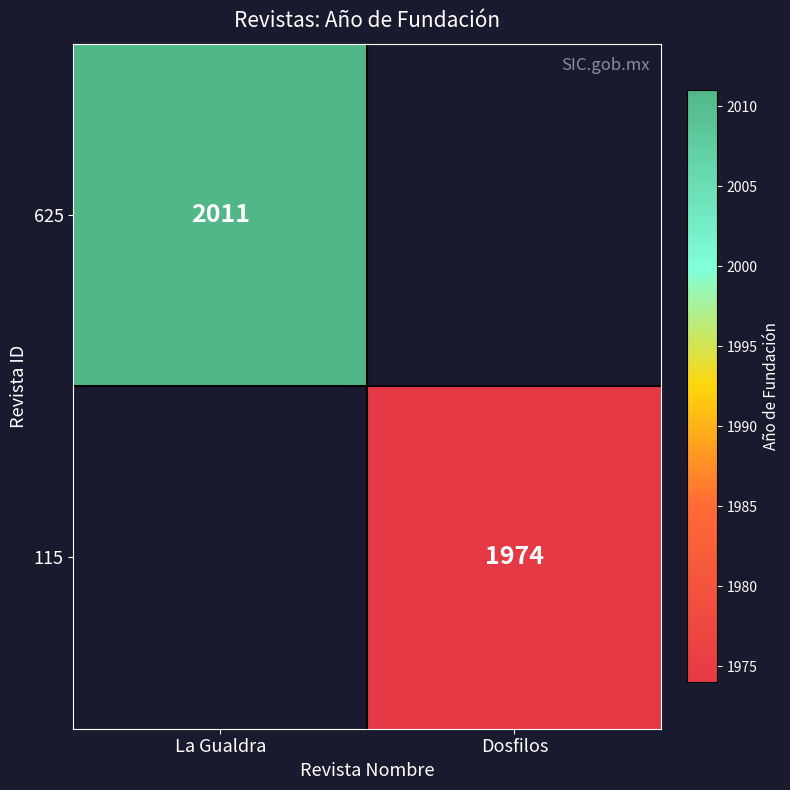

Is it true that 625 equals 2011 at La Gualdra?

True